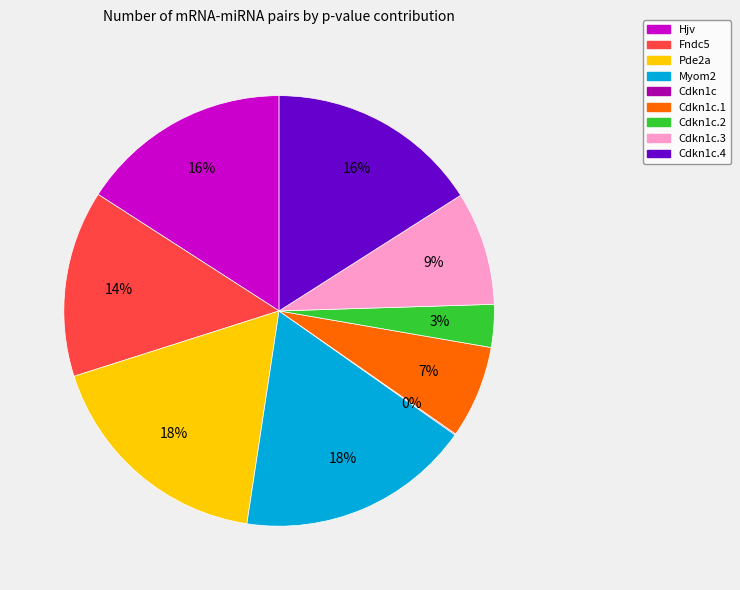

To the nearest percent, what portion does Hjv represent?

16%